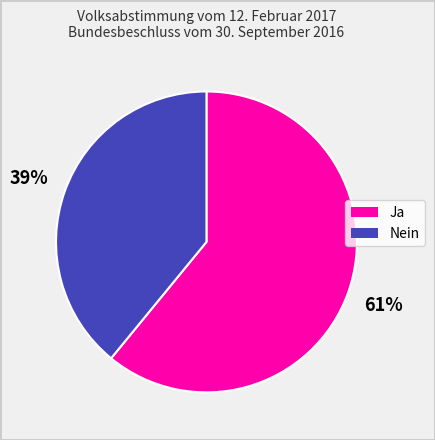

Between Nein and Ja, which is larger?

Ja